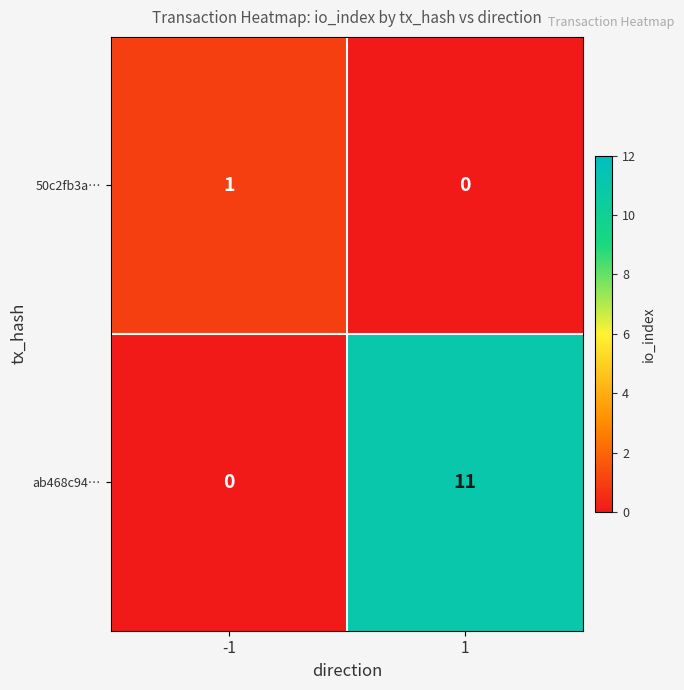

Rank the series at -1 from lowest to highest value.

ab468c94…, 50c2fb3a…